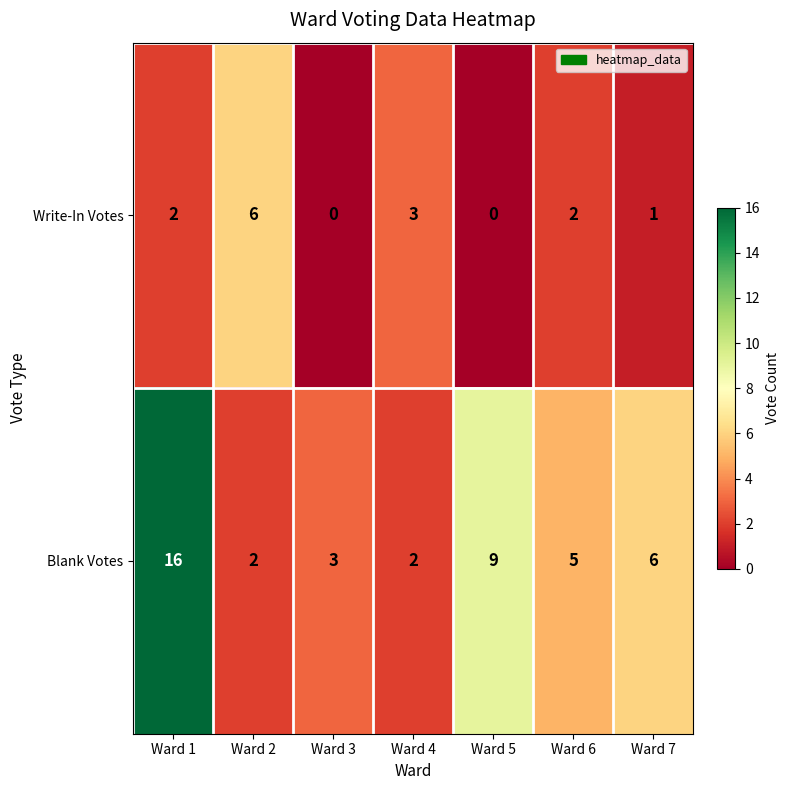

What is the maximum value for Blank Votes?

16